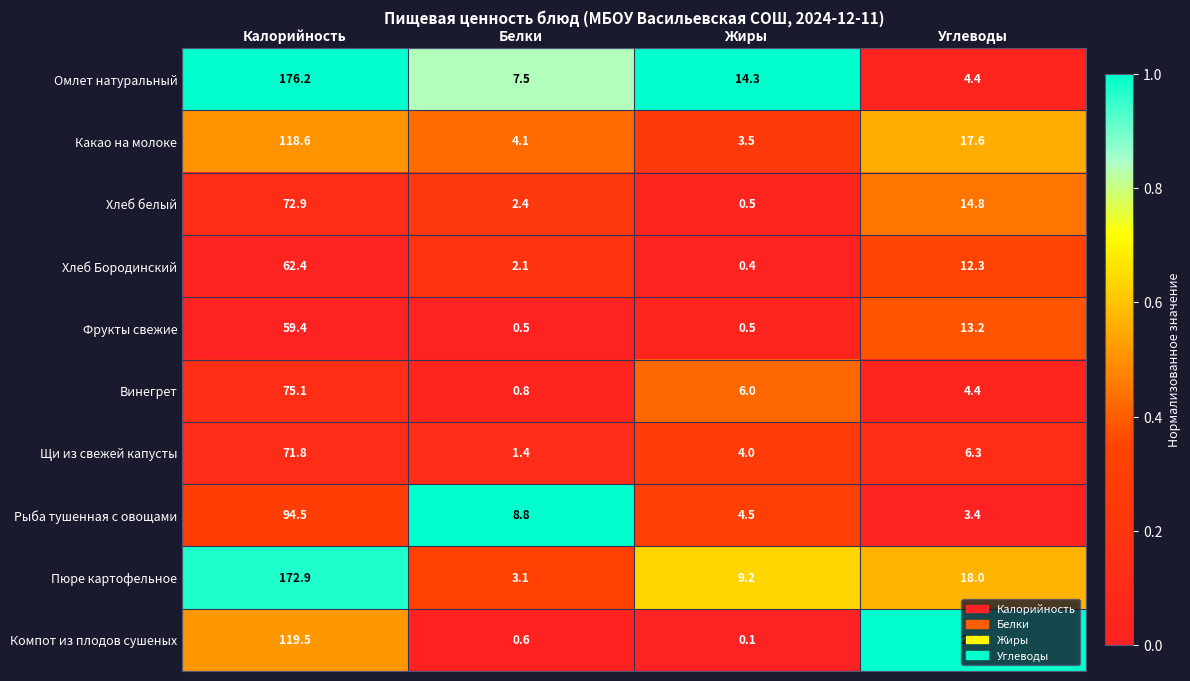

Which category has the lowest value across all series?

Жиры